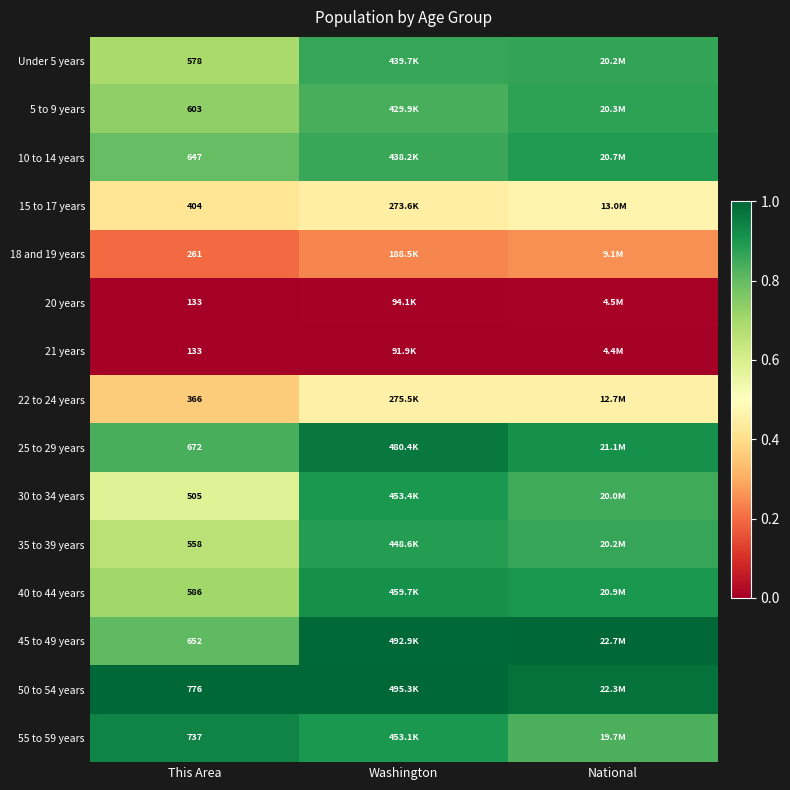

The value of 10 to 14 years at This Area is 0.4. True or false?

False